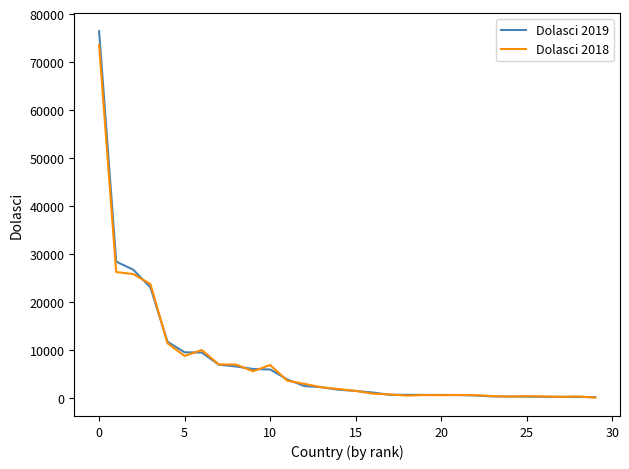

What is the greatest value displayed?

76452